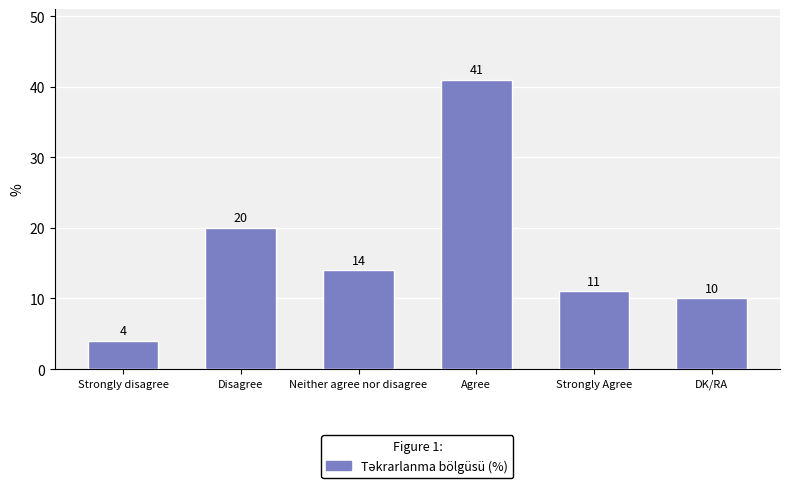

Reading left to right, extract all data points from this chart.

Strongly disagree=4	Disagree=20	Neither agree nor disagree=14	Agree=41	Strongly Agree=11	DK/RA=10